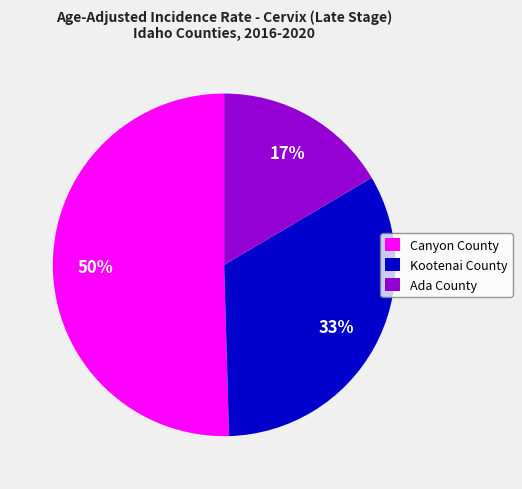

Between Kootenai County and Canyon County, which is larger?

Canyon County